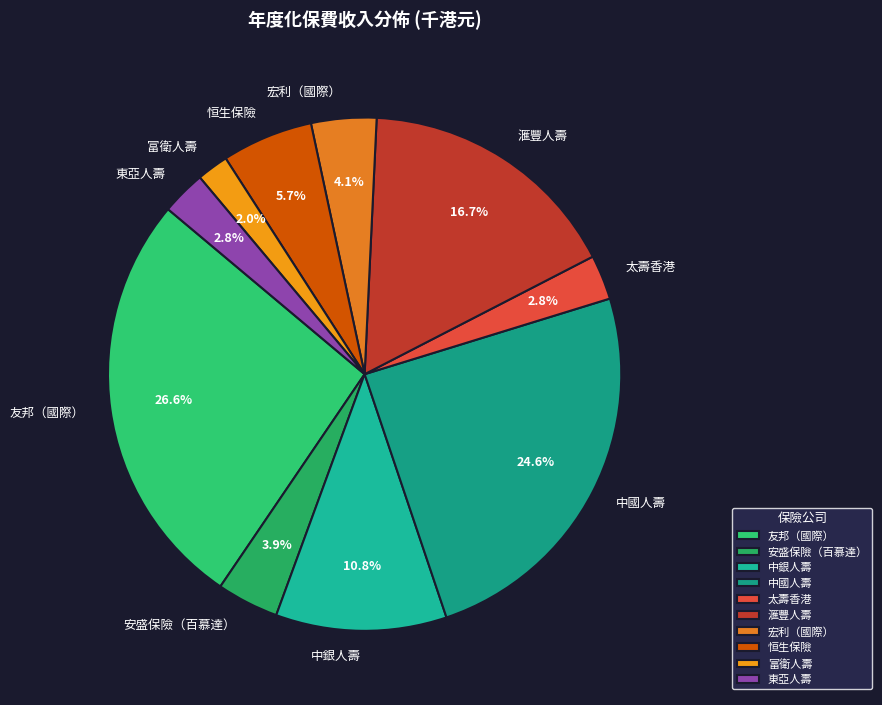

True or false: 富衛人壽 accounts for 2% of the total.

True